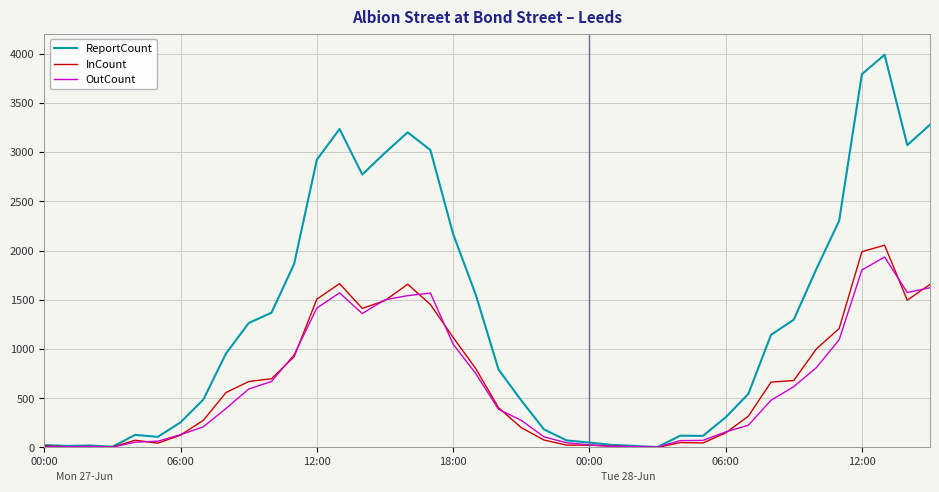

Which series has the largest total across all categories?

ReportCount